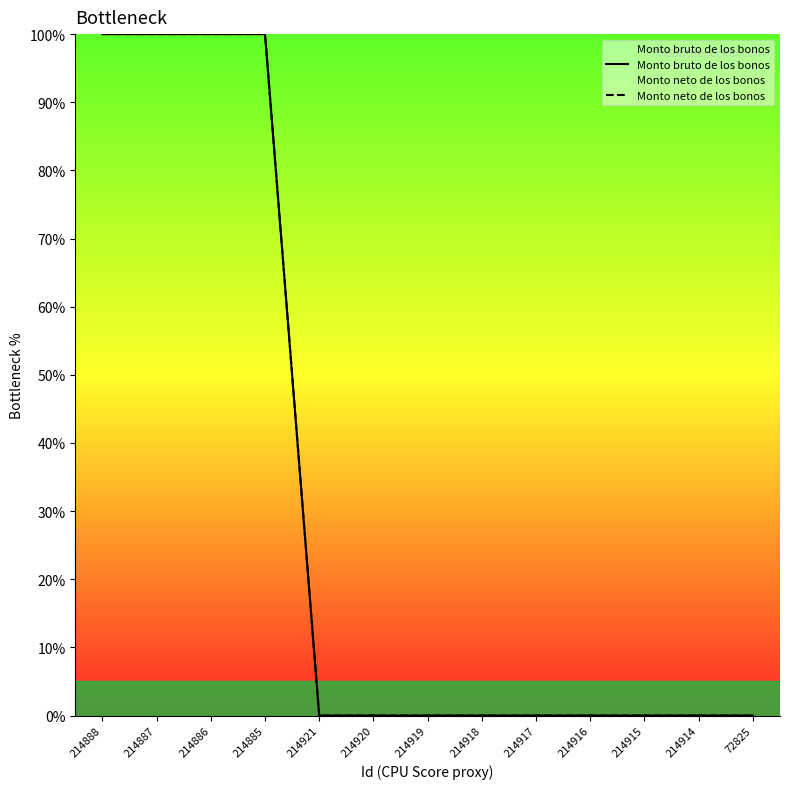

How many Monto neto de los bonos values are between 0 and 100?

13